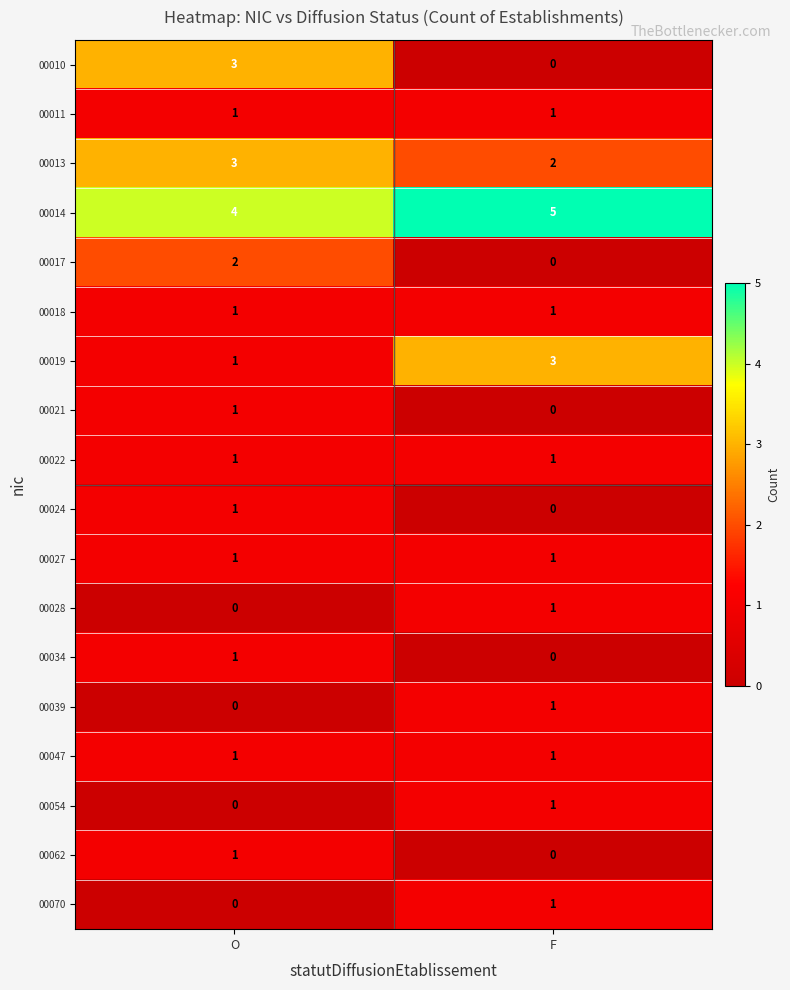

Where is 00013 nearest to the value 2?

F